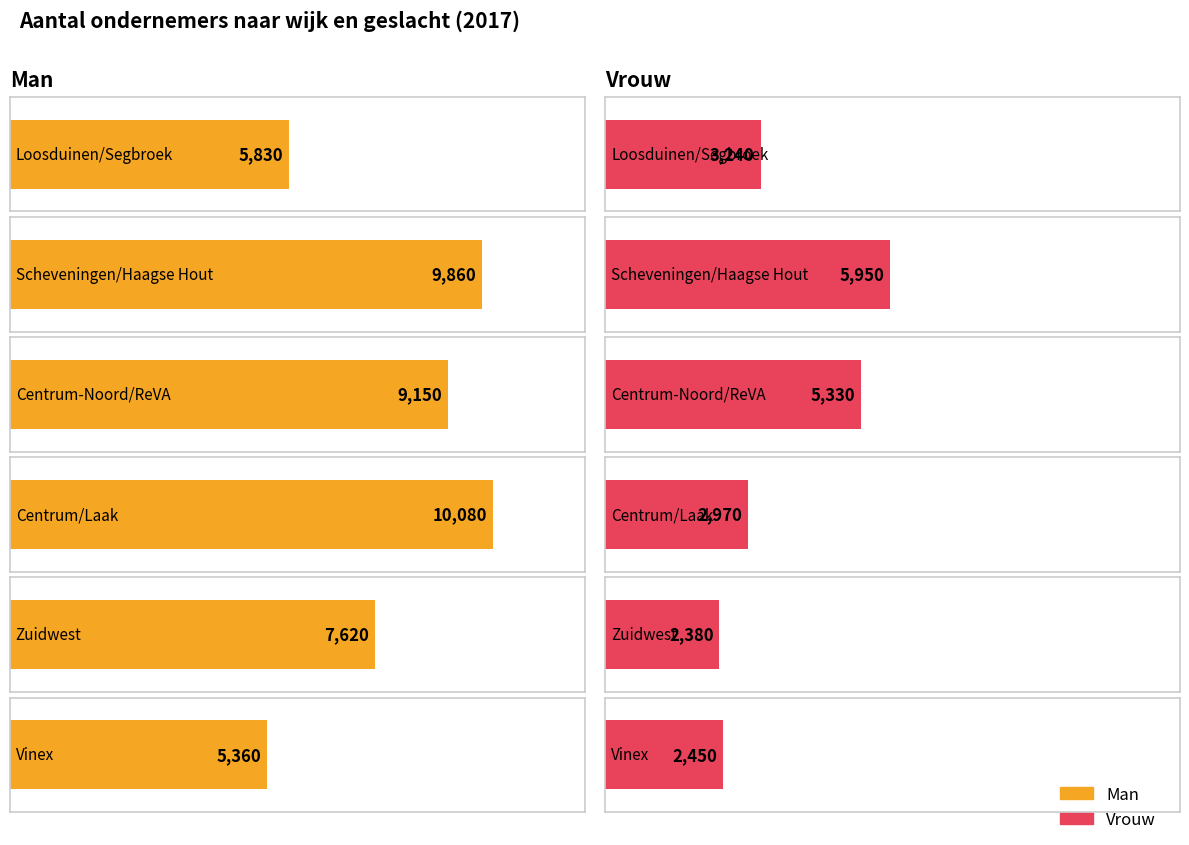

Reading left to right, transcribe all the data shown in this chart.

Man: 5830	9860	9150	10080	7620	5360
Vrouw: 3240	5950	5330	2970	2380	2450